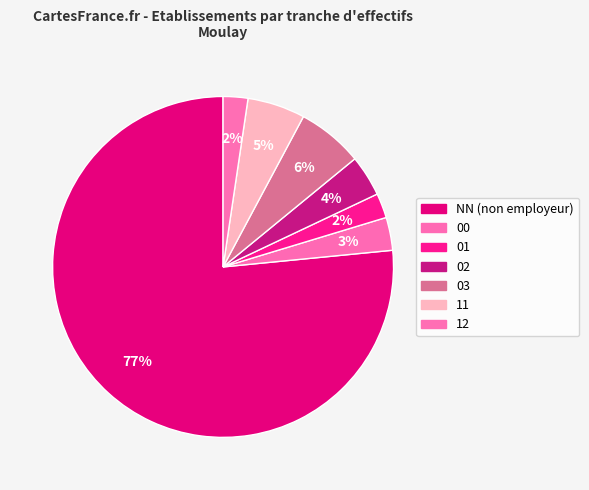

Between 02 and 01, which is larger?

02